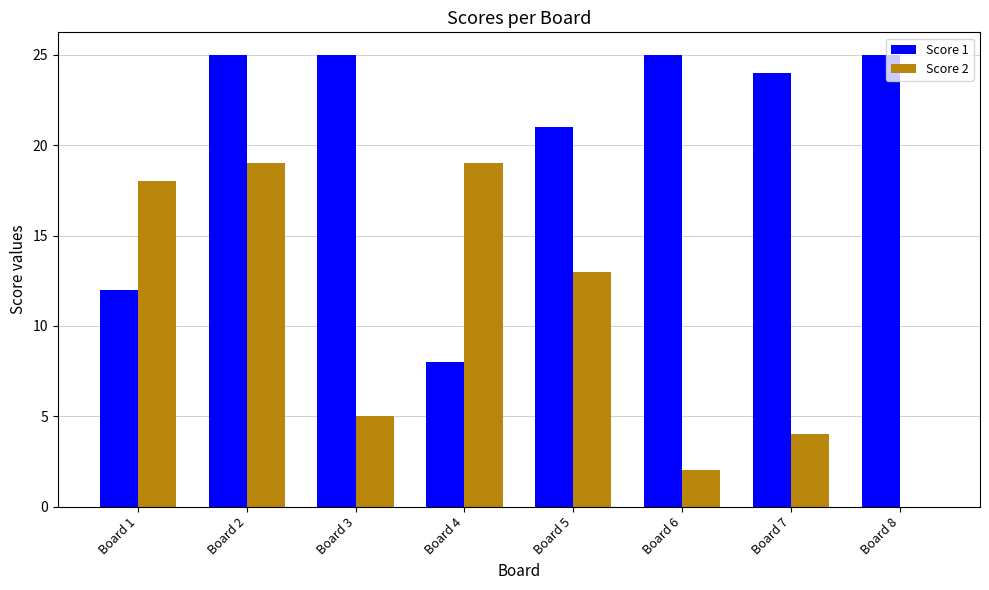

What is the maximum value for Score 1?

25